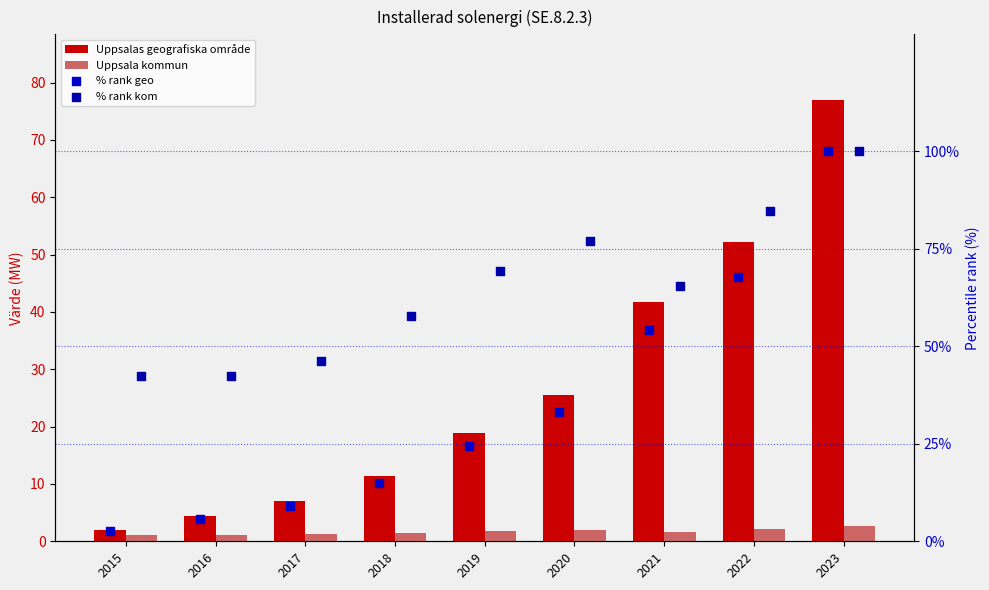

Is the value of % rank kom at 2018 greater than the value of Uppsalas geografiska område at 2016?

Yes